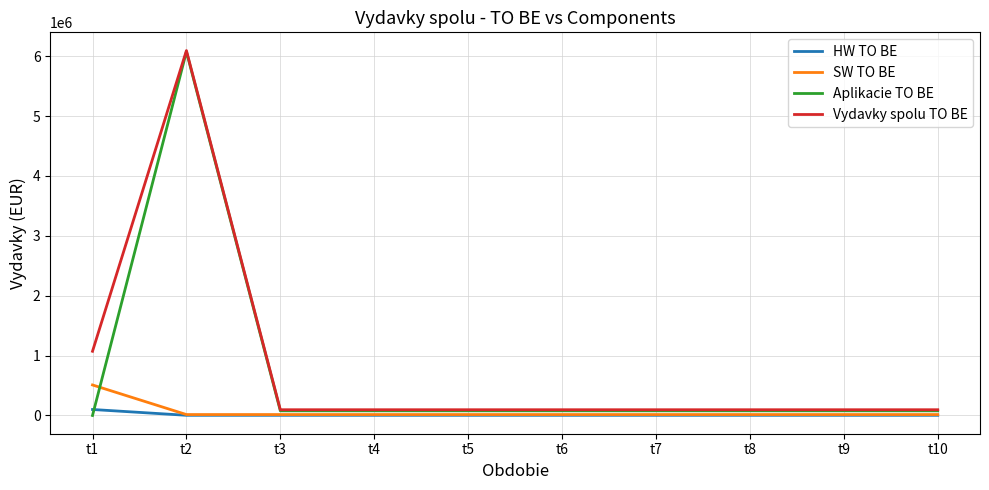

How many lines are shown in the chart?

4